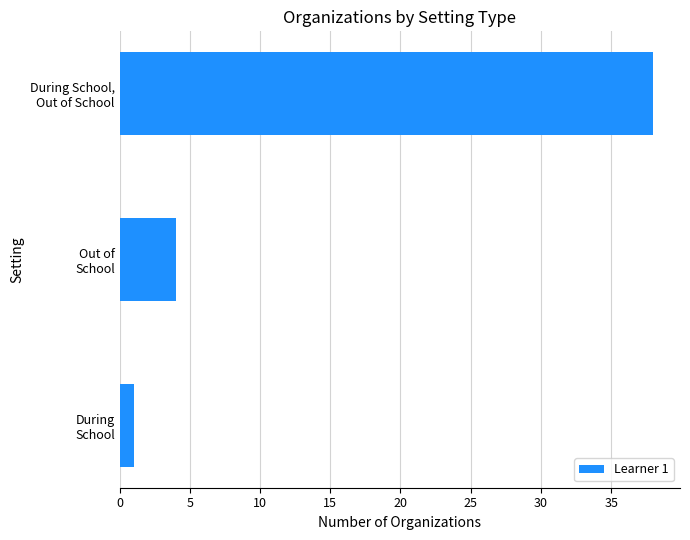

What is the sum of all values?

43